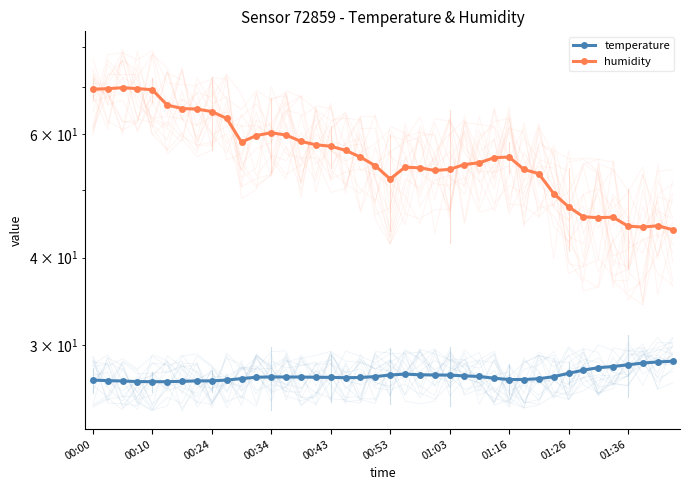

Between 17 and 22, which is larger?

22